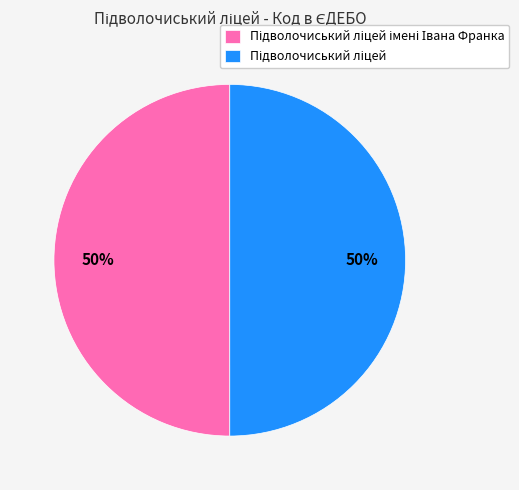

To the nearest percent, what is the average slice percentage?

50%